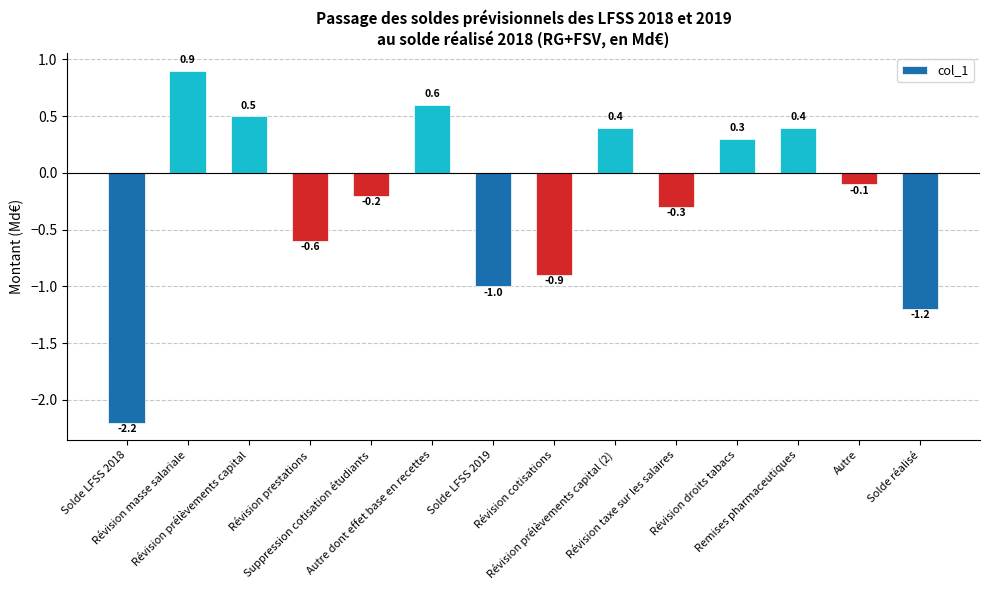

Does the chart contain stacked bars?

No